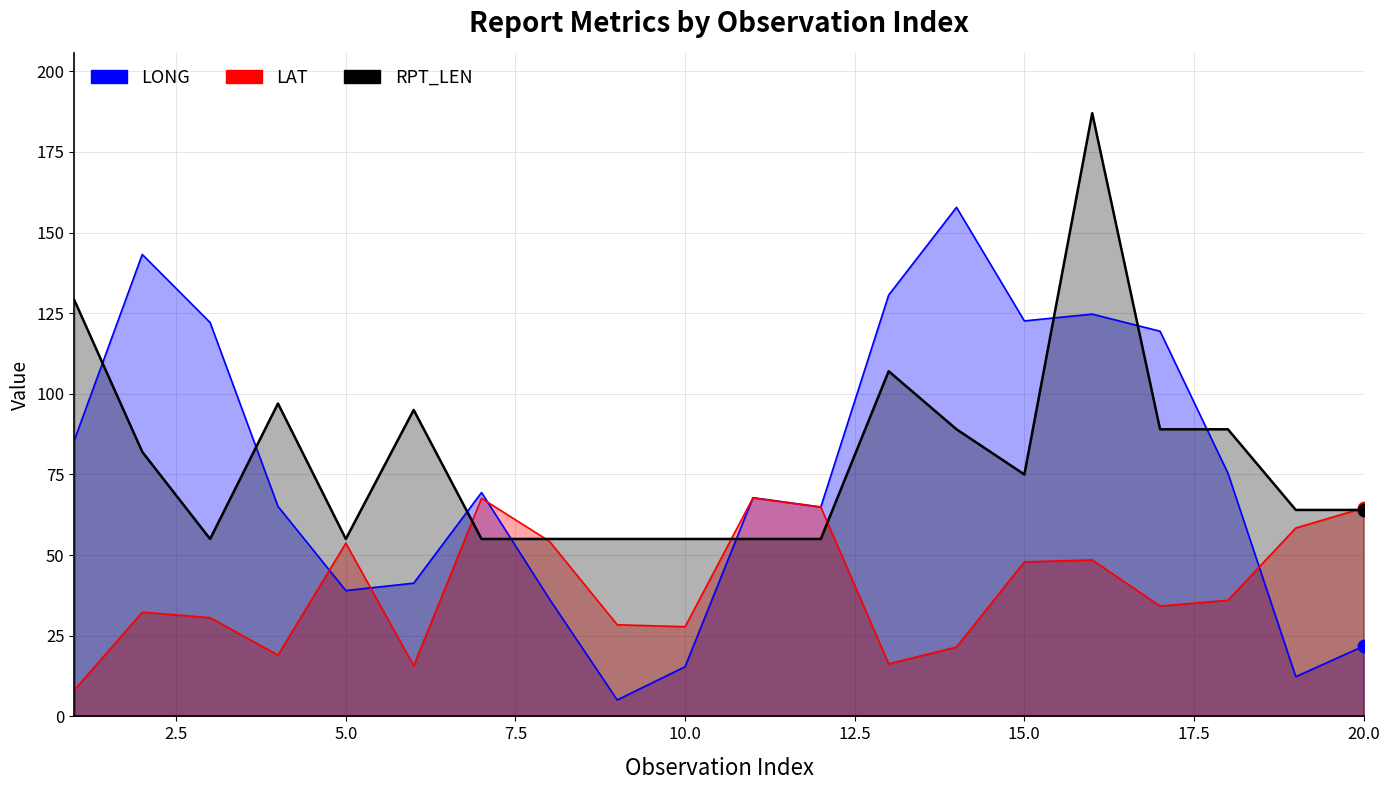

At which category is the sum across all series the highest?

16